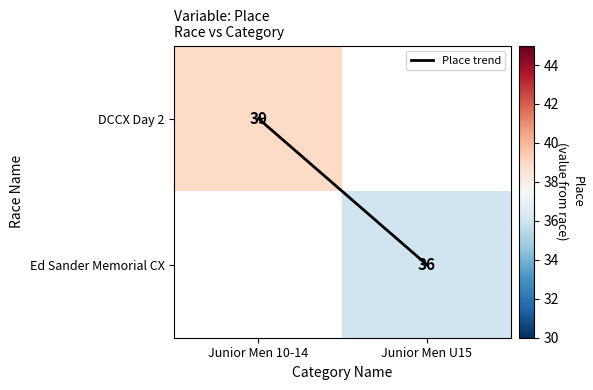

At how many categories does at least one series exceed 26?

2